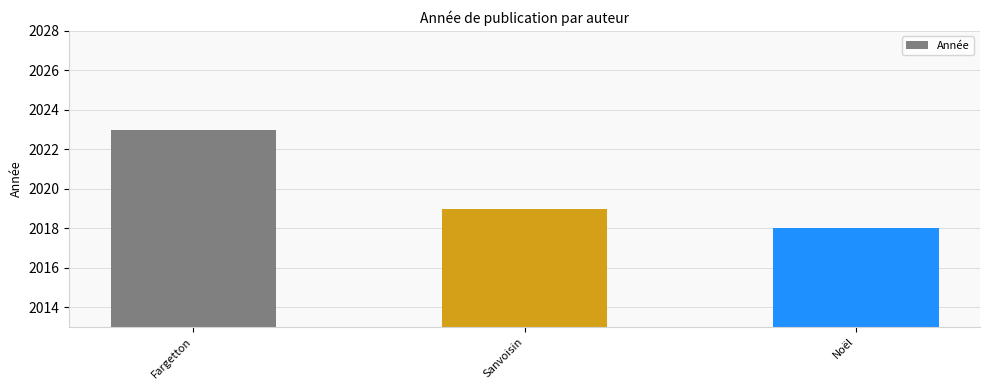

Where is the data nearest to the value 2020?

Sanvoisin